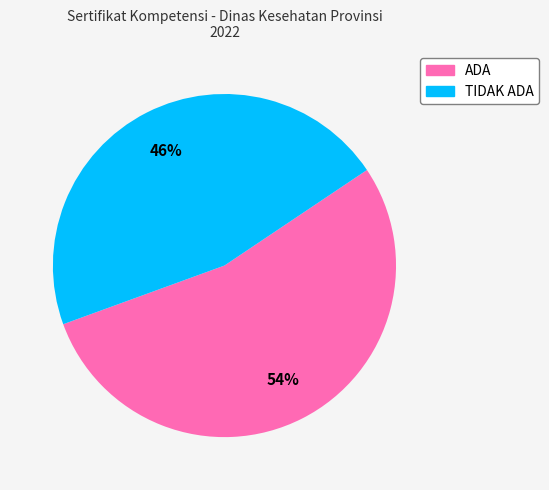

Do ADA and TIDAK ADA together represent more than half of the pie?

Yes